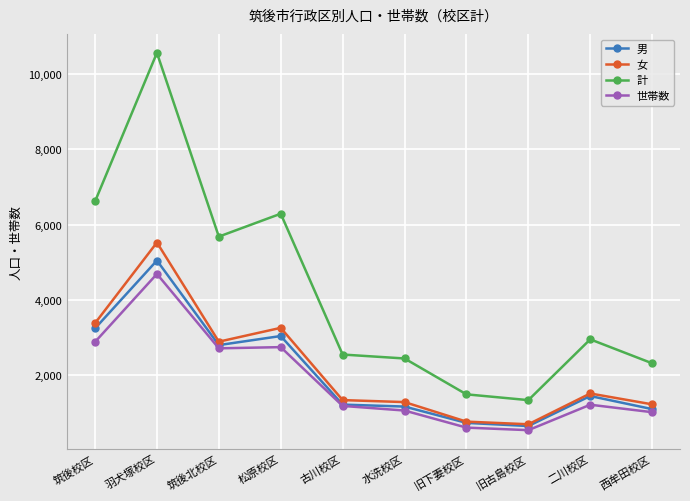

What is the highest value of the 男 series?

5045